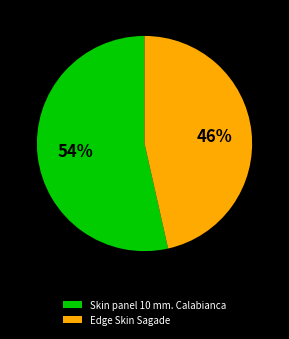

Between Skin panel 10 mm. Calabianca and Edge Skin Sagade, which is larger?

Skin panel 10 mm. Calabianca